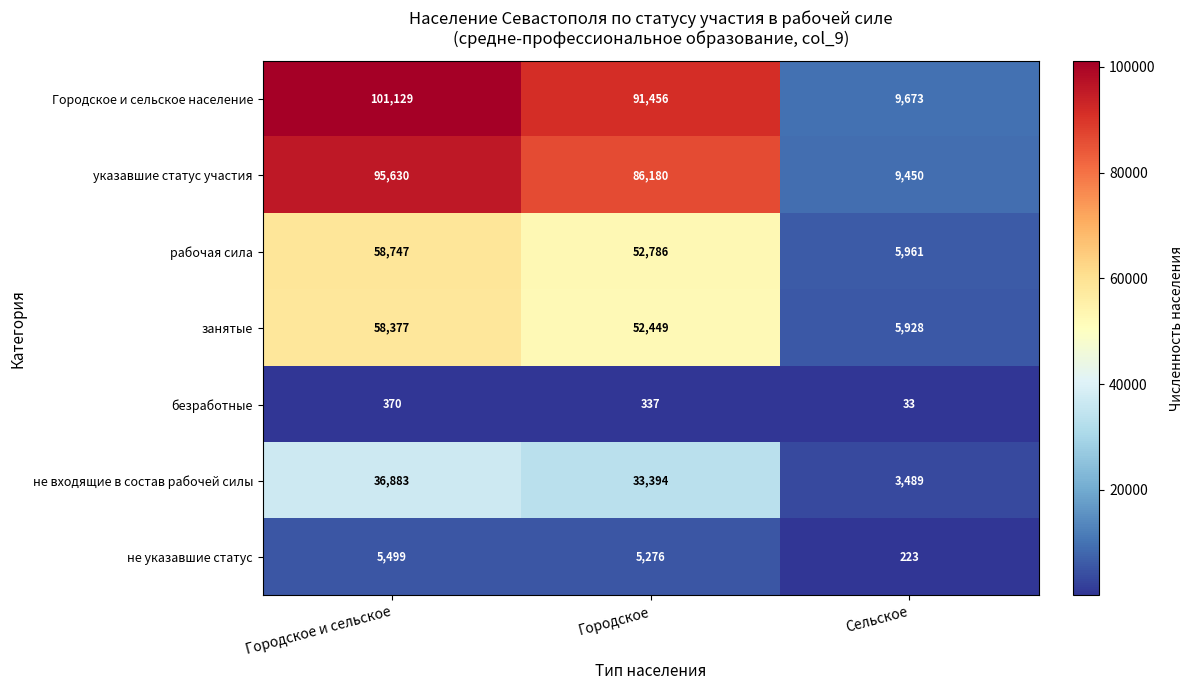

At Городское и сельское, list the series in order from largest to smallest.

Городское и сельское население, указавшие статус участия, рабочая сила, занятые, не входящие в состав рабочей силы, не указавшие статус, безработные